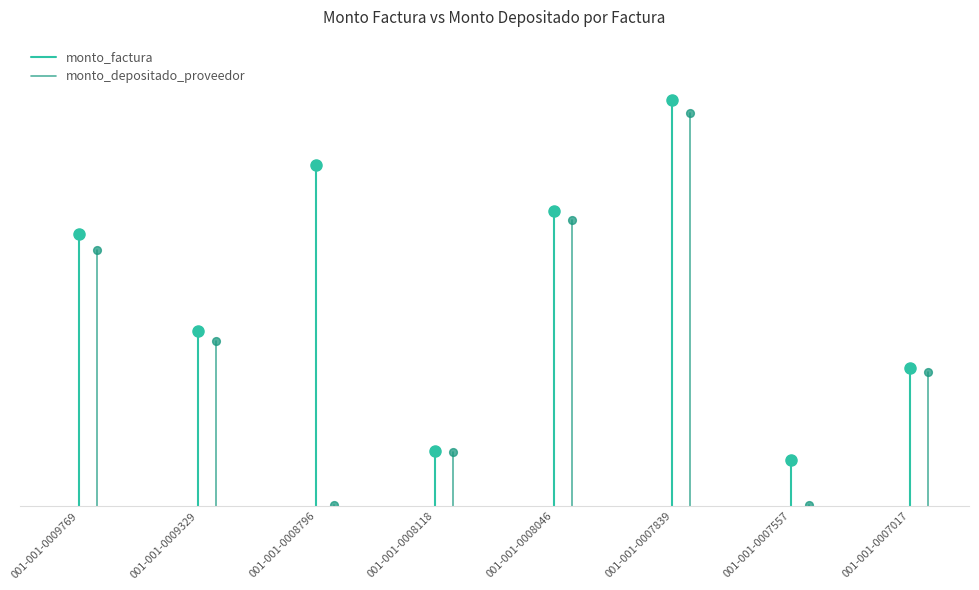

What is the value of the monto_factura point at the 2nd from the left?

29500000